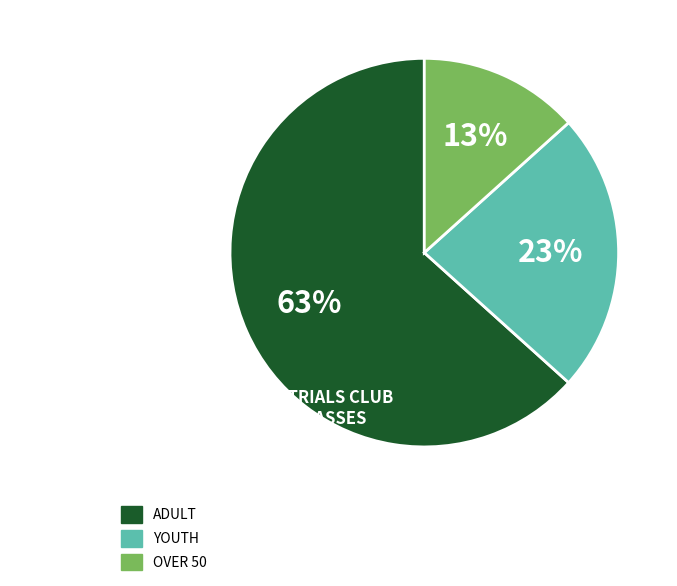

To the nearest percent, what is the average slice percentage?

33%